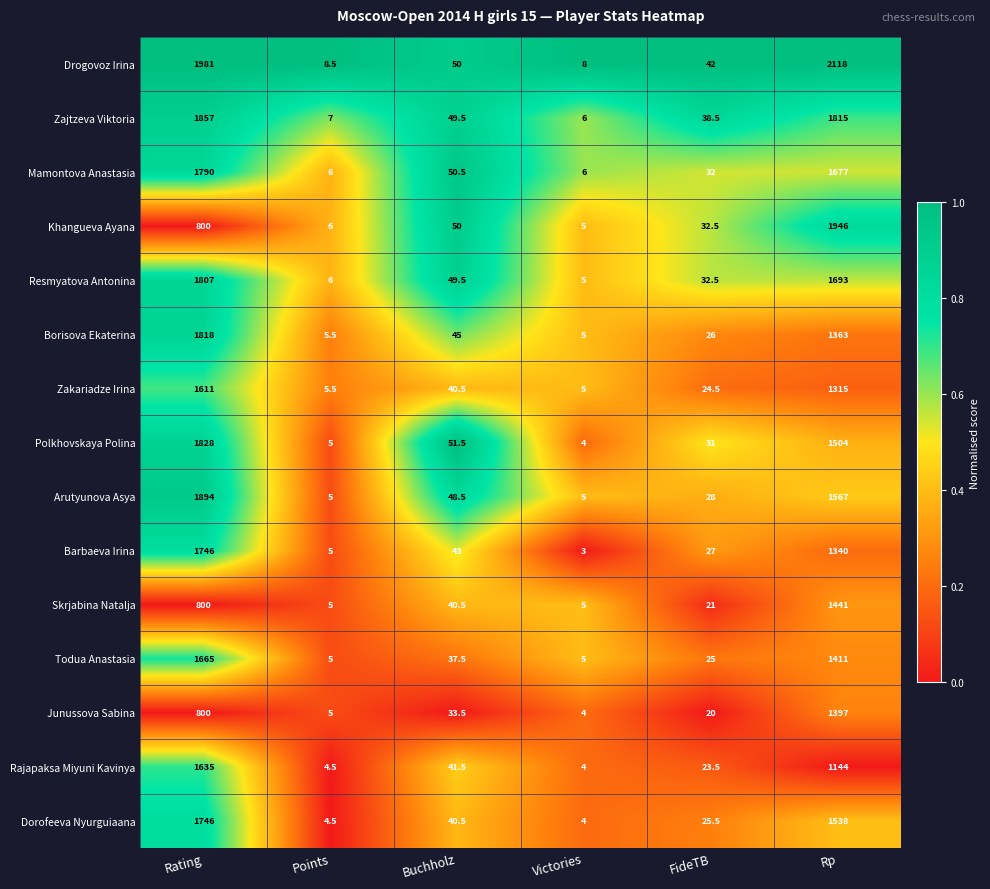

What value does the Borisova Ekaterina series have at Rating?

1818.0